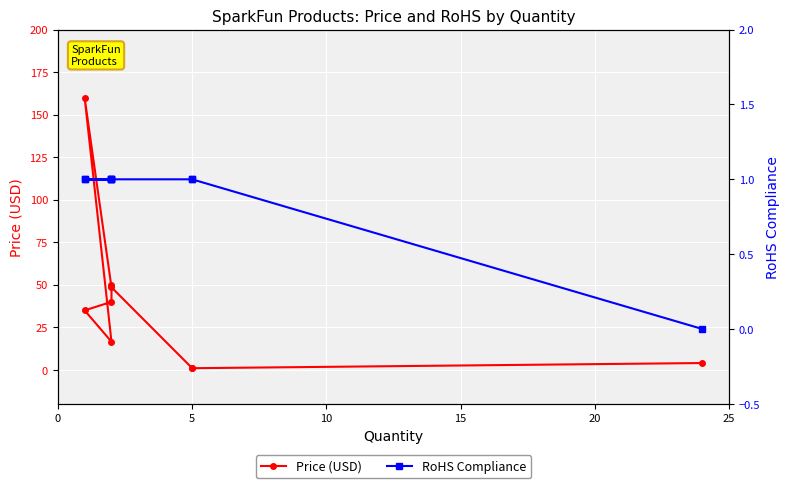

What is the average value of the RoHS Compliance series?

0.9